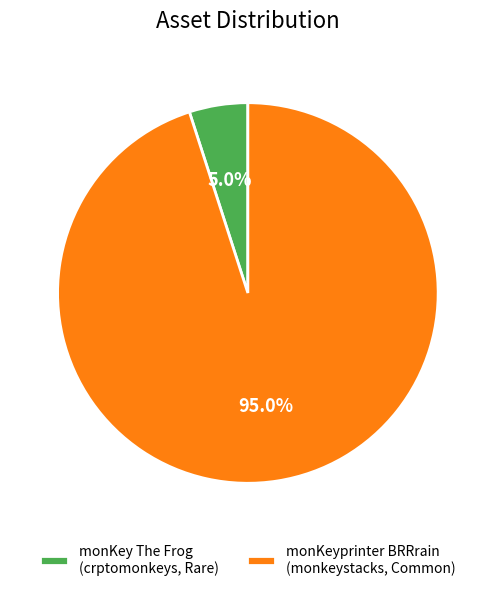

To the nearest percent, what is the difference between the largest and smallest slice percentages?

90%